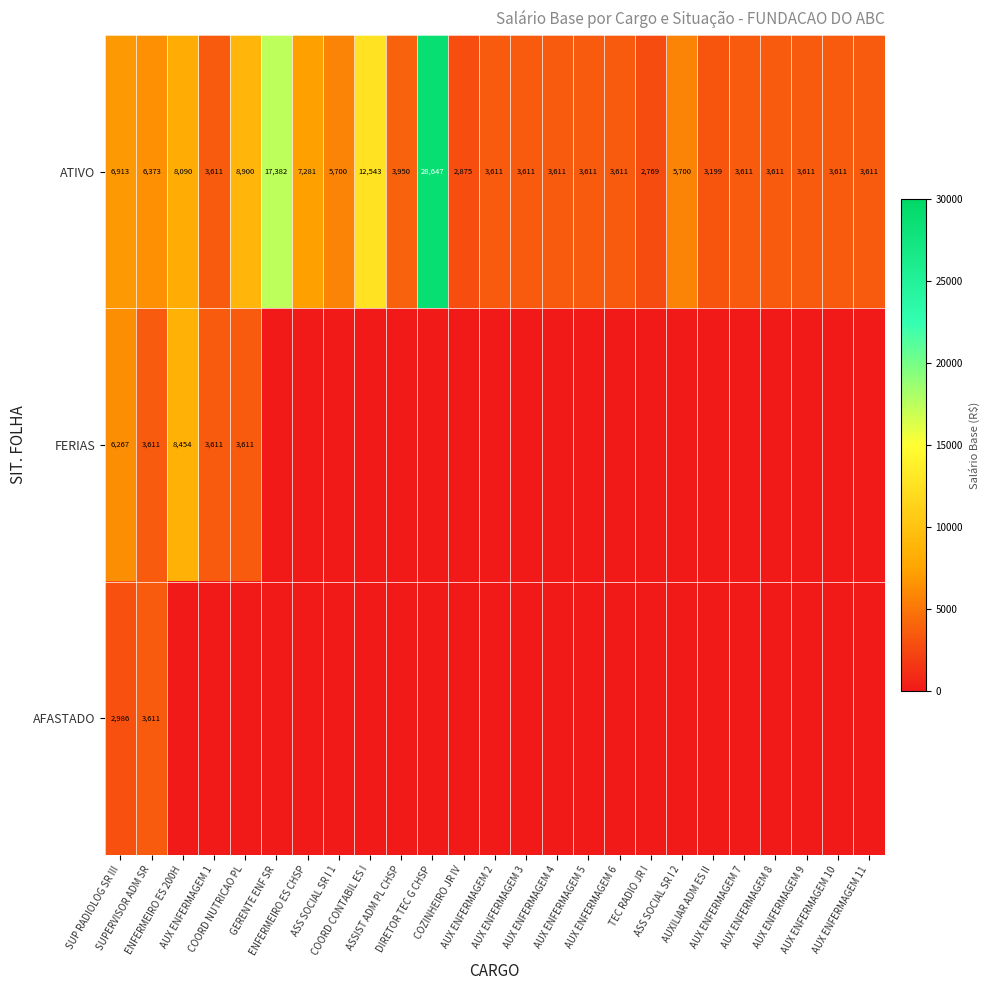

What is the sum of all ATIVO values?

160043